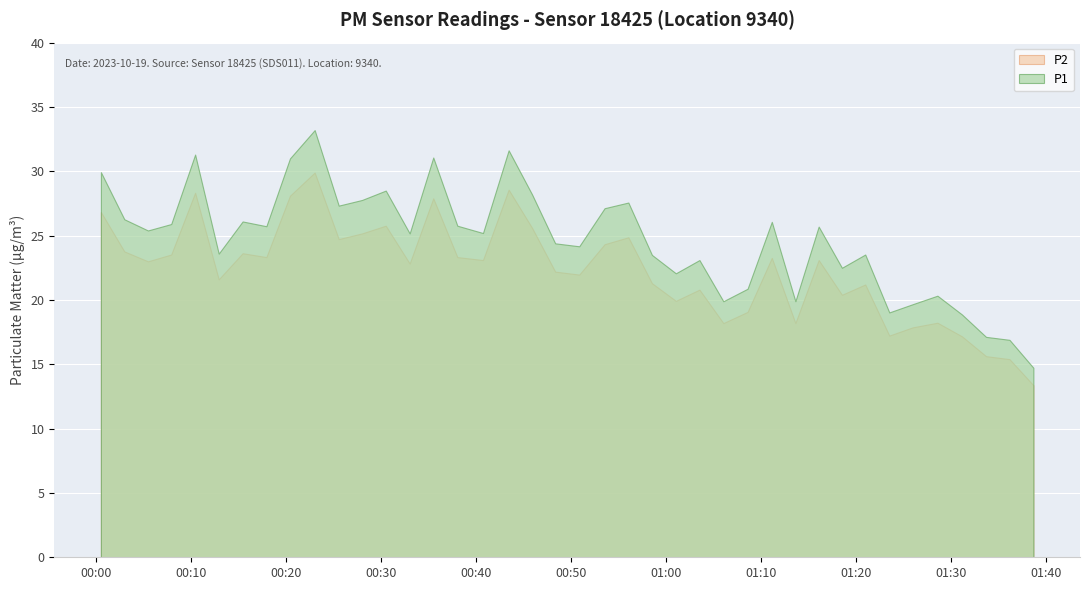

What position from the right is 2023-10-19T01:33:40?

3